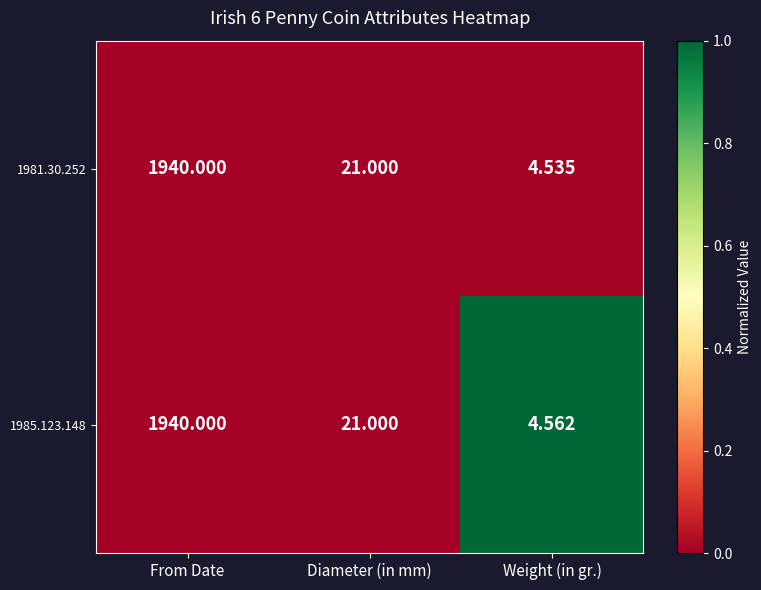

Where does the 1981.30.252 series first go above 21?

From Date